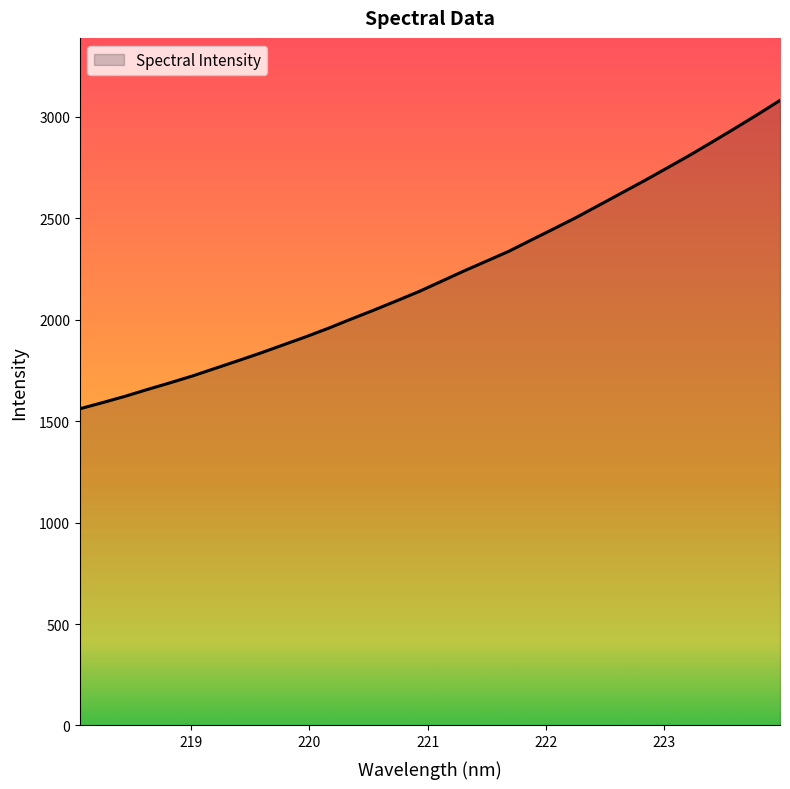

What is the difference between the maximum and minimum values?

1520.2